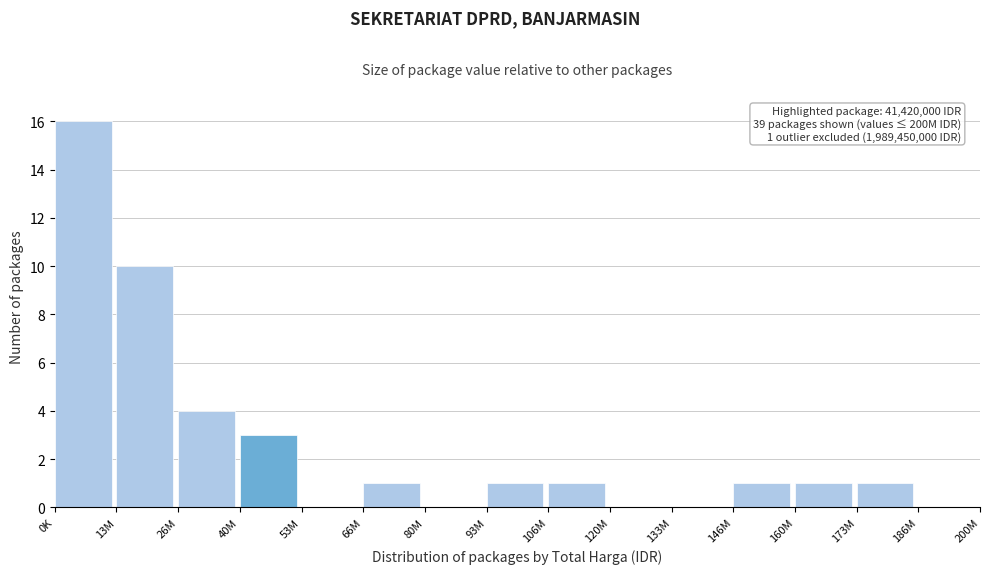

Reading left to right, list all the values displayed in this chart.

0K=16	13M=10	26M=4	40M=3	53M=0	66M=1	80M=0	93M=1	106M=1	120M=0	133M=0	146M=1	160M=1	173M=1	186M=0